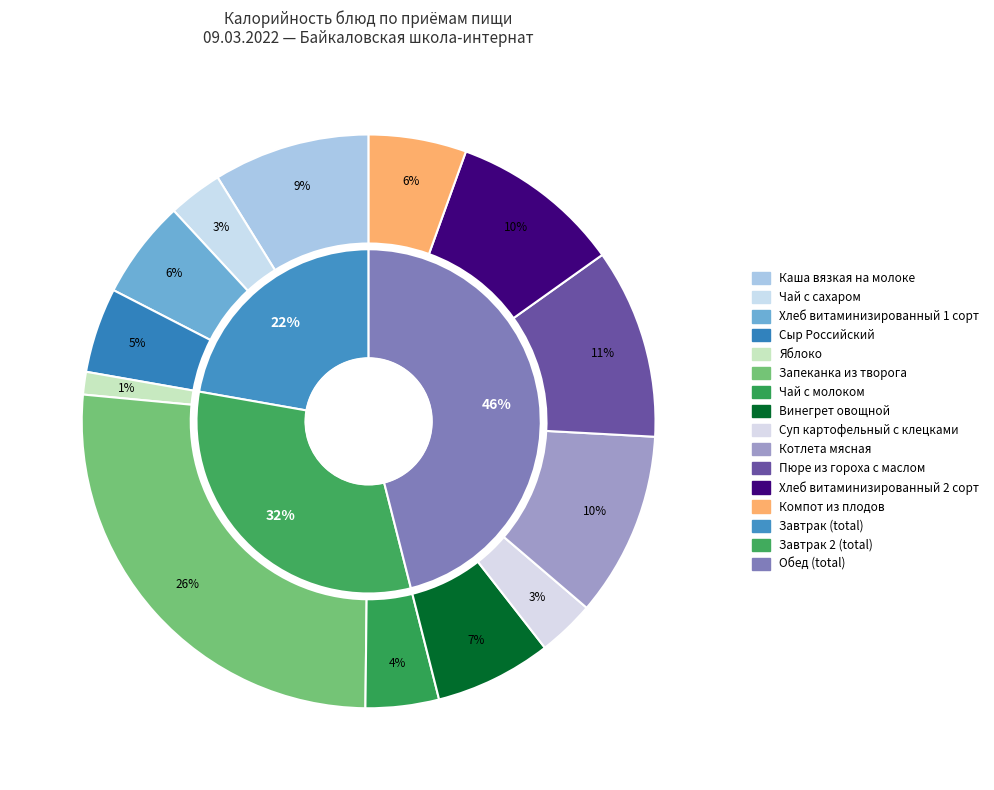

How many segments does this pie chart have?

13